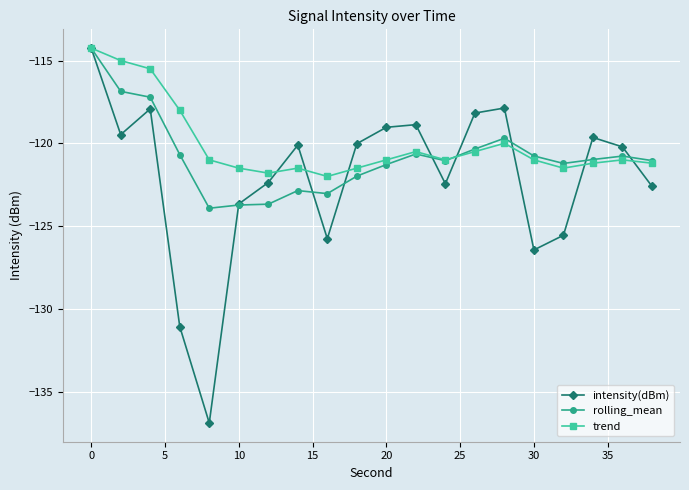

How many data points in rolling_mean are above -120?

4